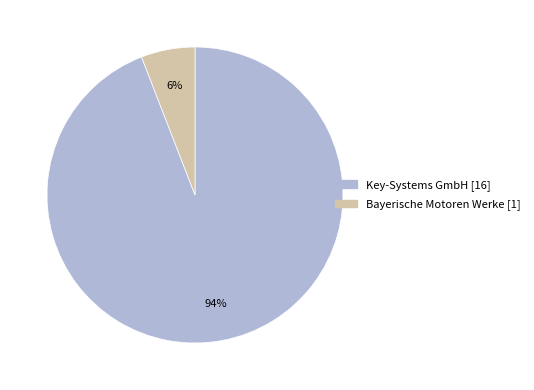

True or false: Bayerische Motoren Werke accounts for 1% of the total.

False